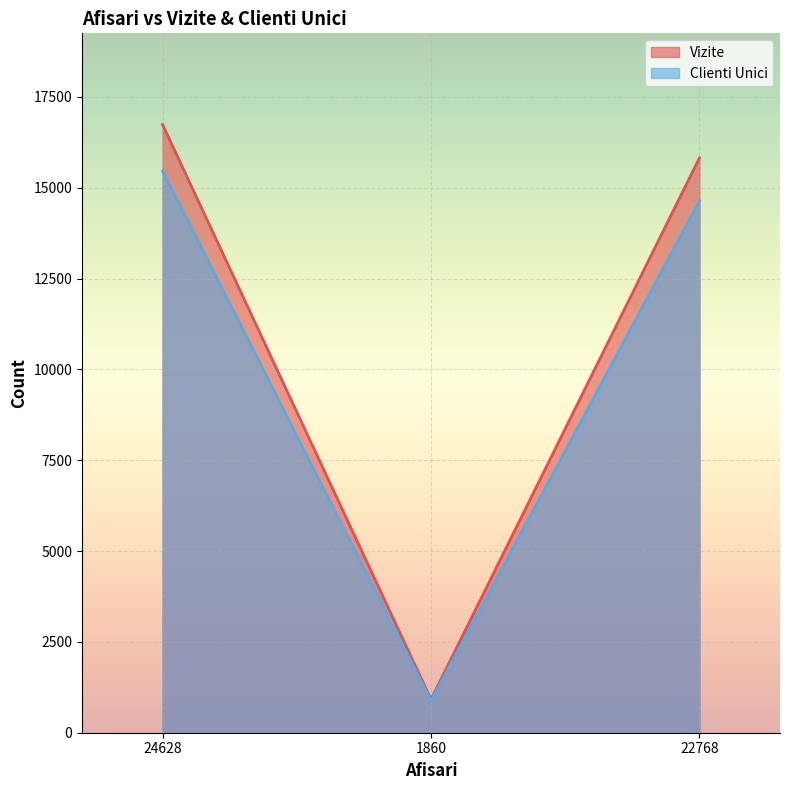

Is it true that Vizite equals 15820 at 22768?

True